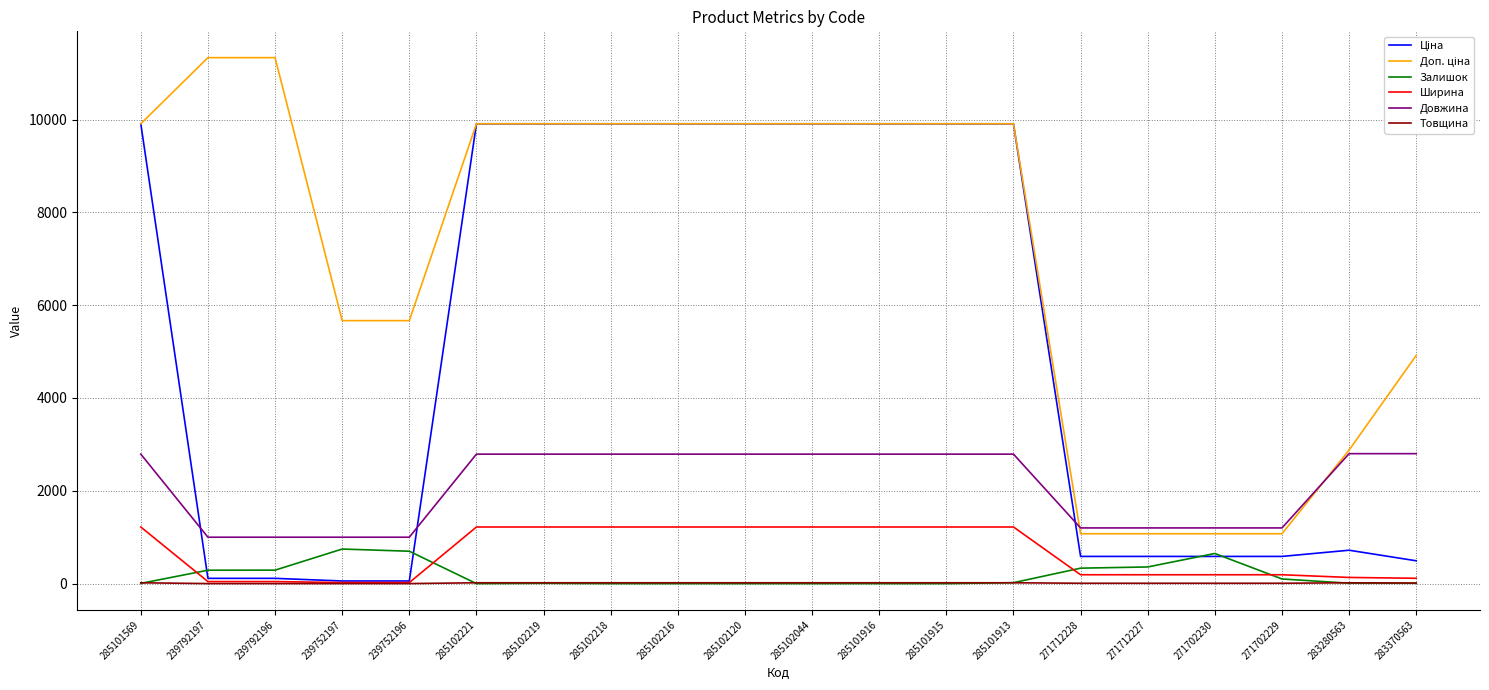

How many intersections are there between Ширина and Залишок?

4